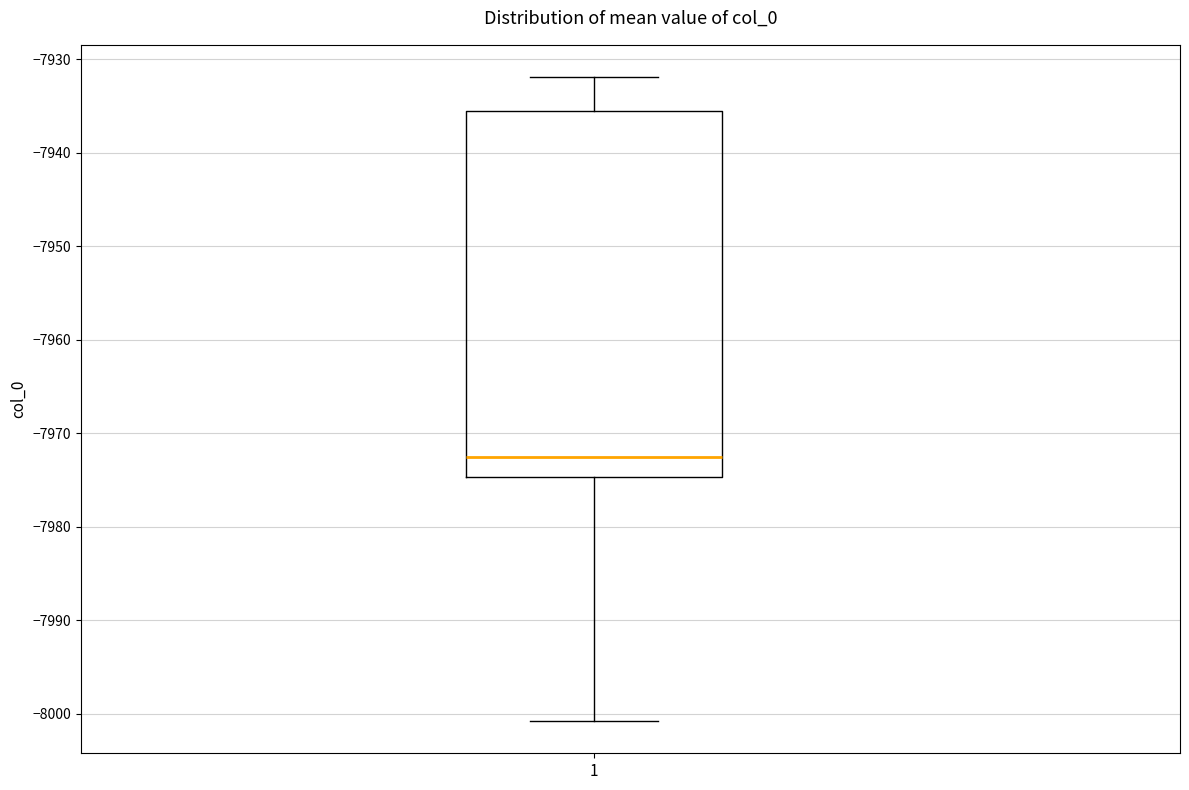

Read this box plot against the y-axis: the position of the median line, the range covered by the box, and the ends of both whiskers. The values are not printed on the chart, so give them approximately, as read against the axis.

median -7973, box -7975 to -7935, whiskers -8001 to -7932